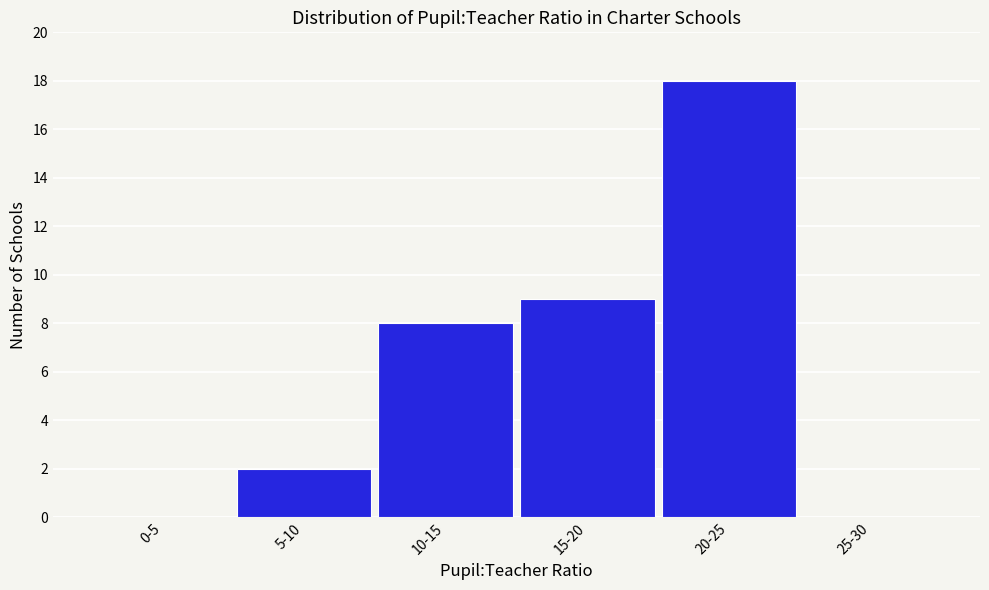

Reading left to right, list all the values displayed in this chart.

0-5=0	5-10=2	10-15=8	15-20=9	20-25=18	25-30=0